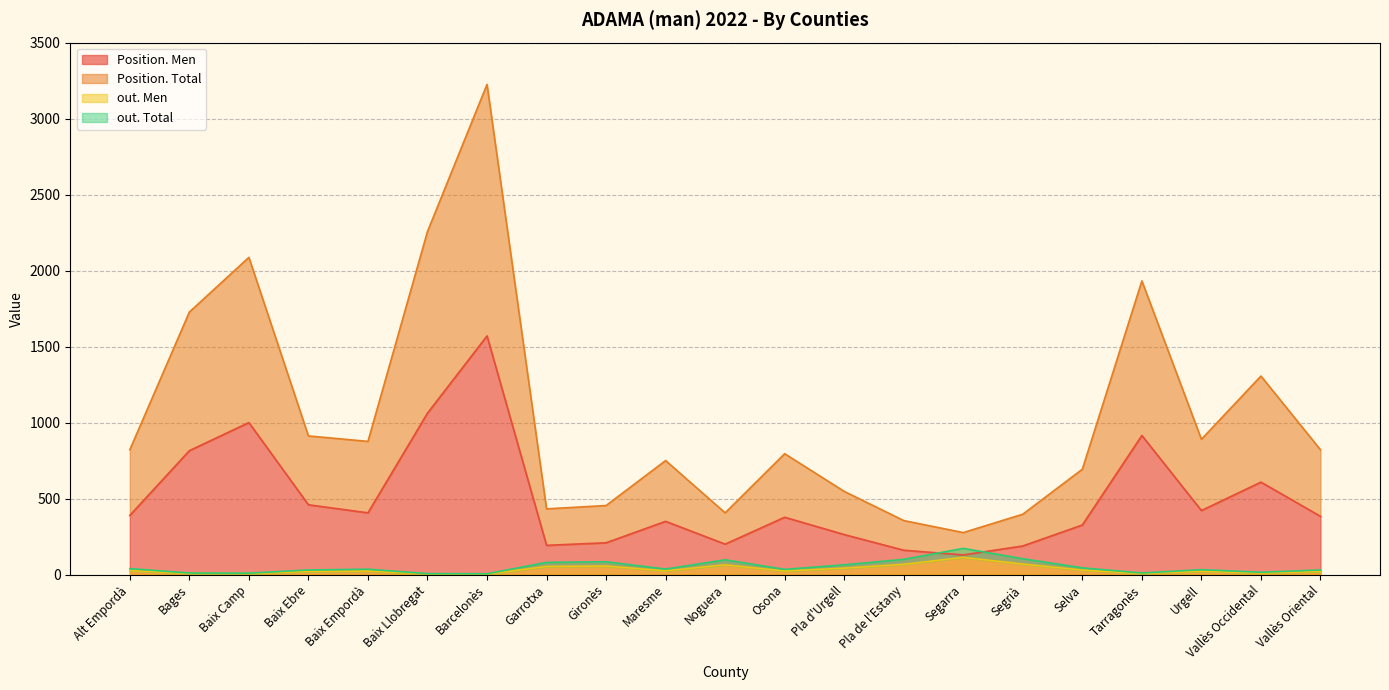

How many series are shown in this chart?

4